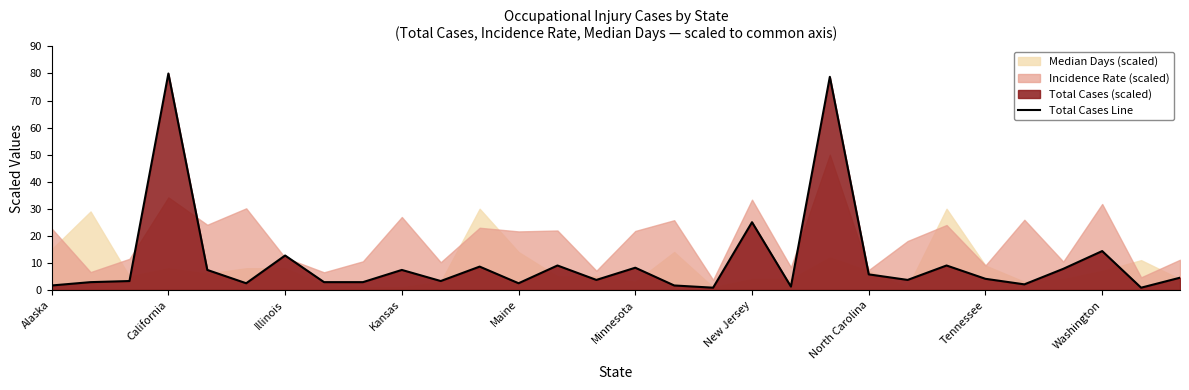

Reading left to right, list all the values displayed in this chart.

1.6	2.9	3.3	80.0	7.4	2.5	12.7	2.9	2.9	7.4	3.3	8.6	2.5	9.0	3.7	8.2	1.6	0.8	25.0	1.2	78.8	5.7	3.7	9.0	4.1	2.1	7.8	14.4	0.8	4.5